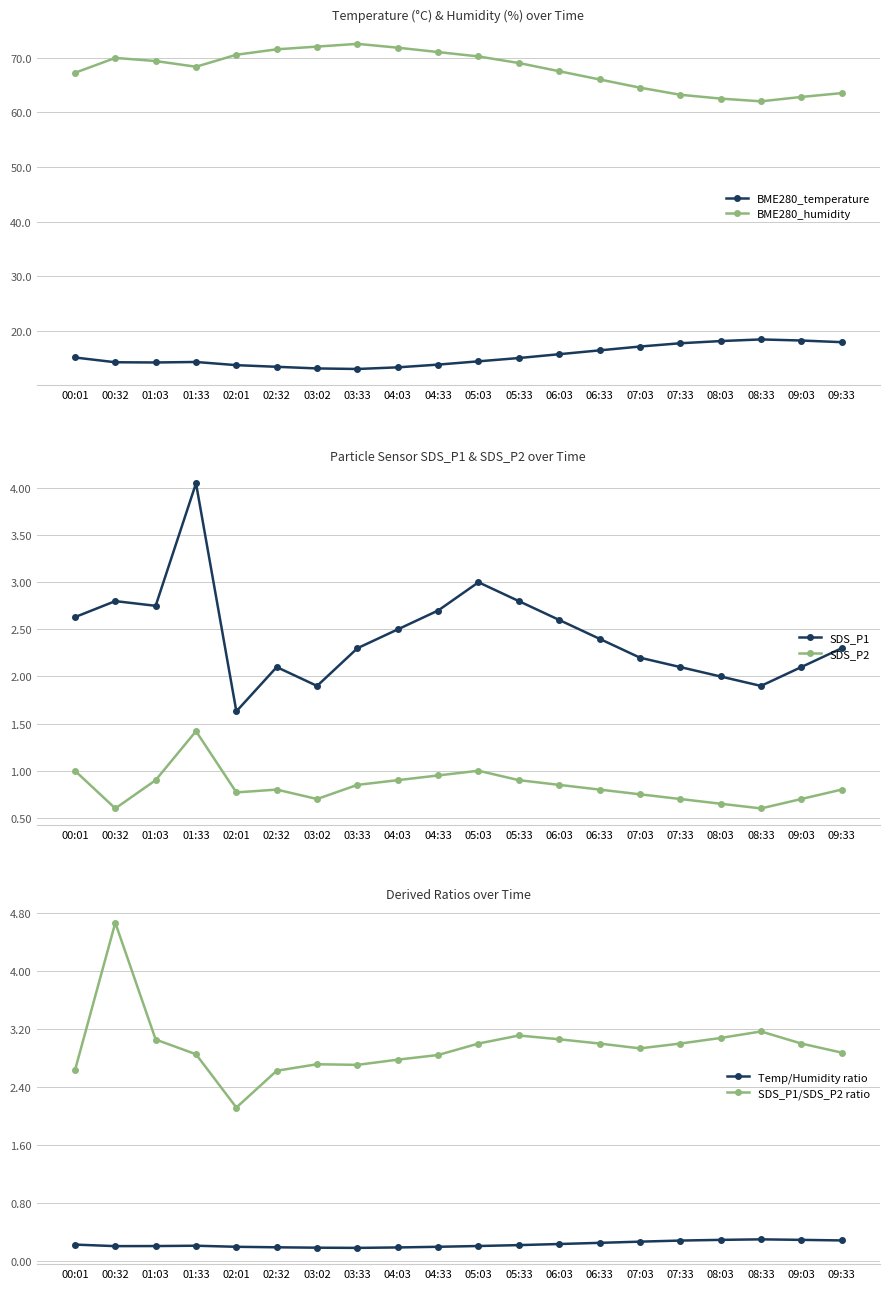

At which label is SDS_P1 closest to 2?

08:03